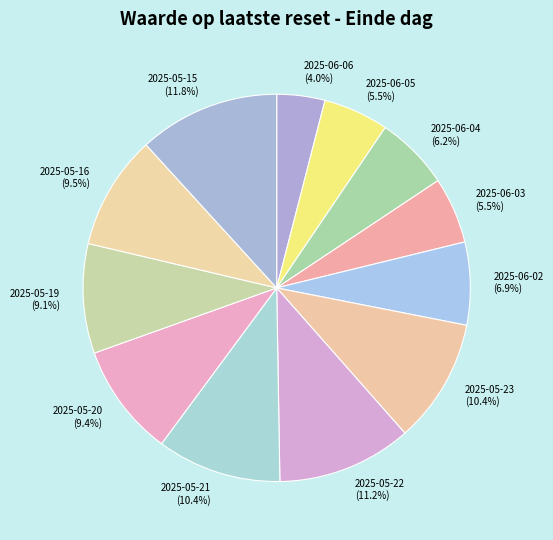

Which category has the biggest portion of the pie?

2025-05-15